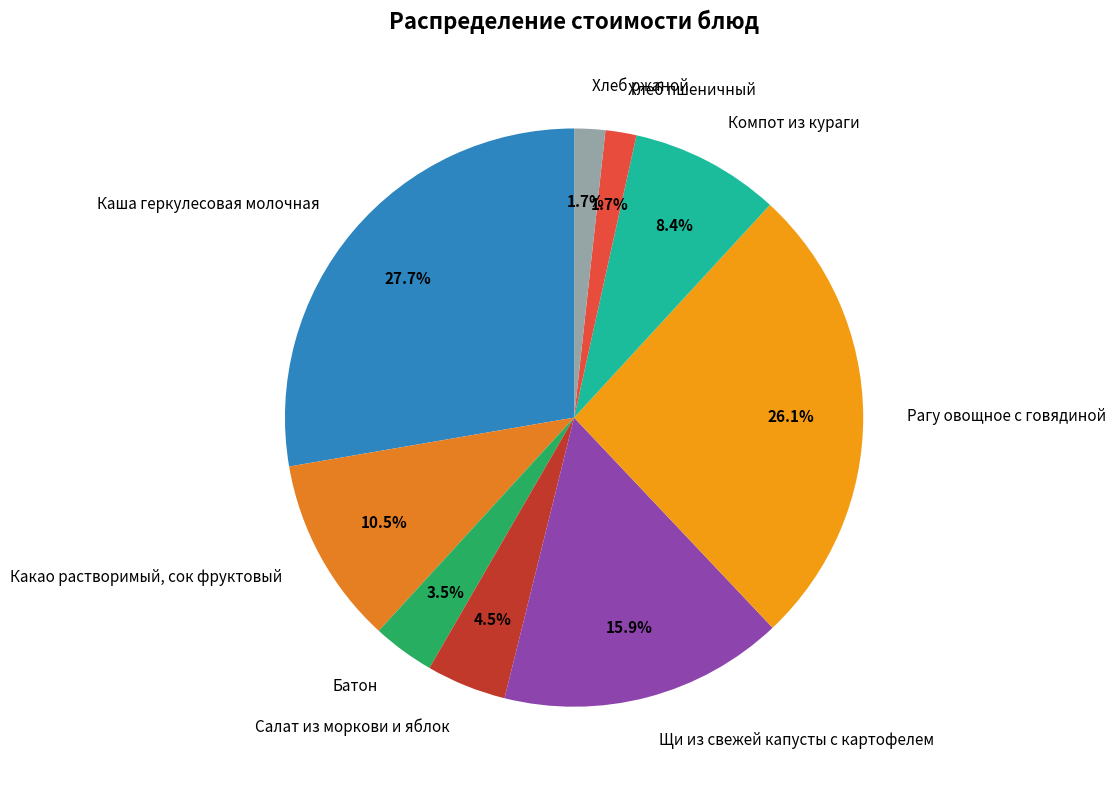

Does Хлеб ржаной represent more than half of the total?

No